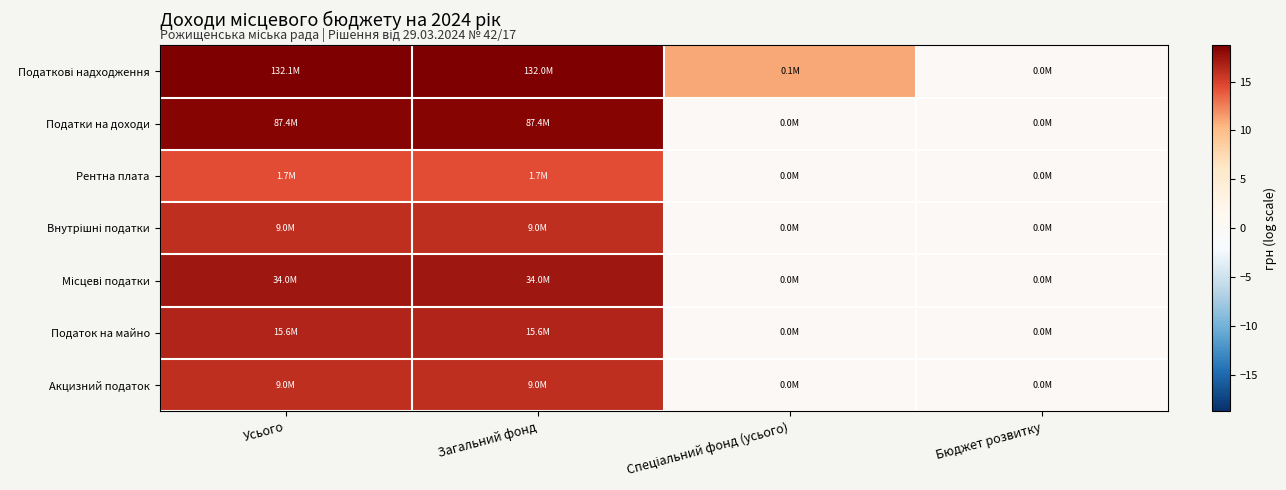

Which has a higher value, Усього or Бюджет розвитку?

Усього